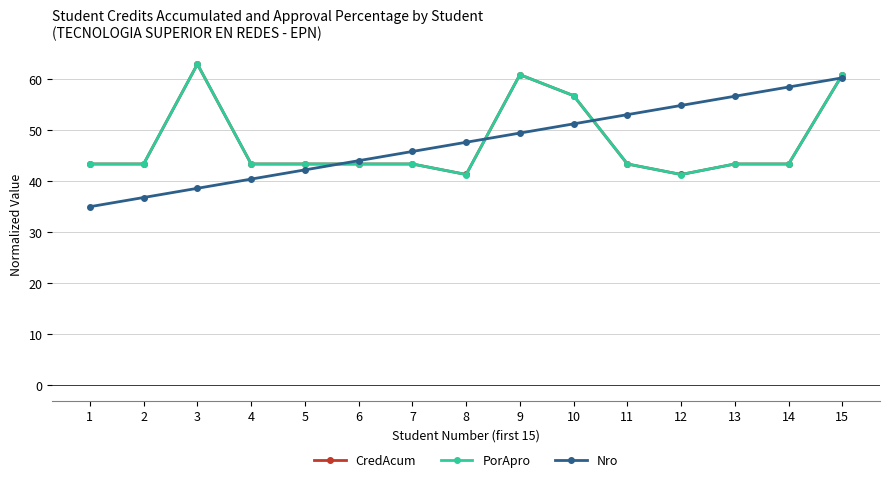

What value does the CredAcum series have at 11?

43.3